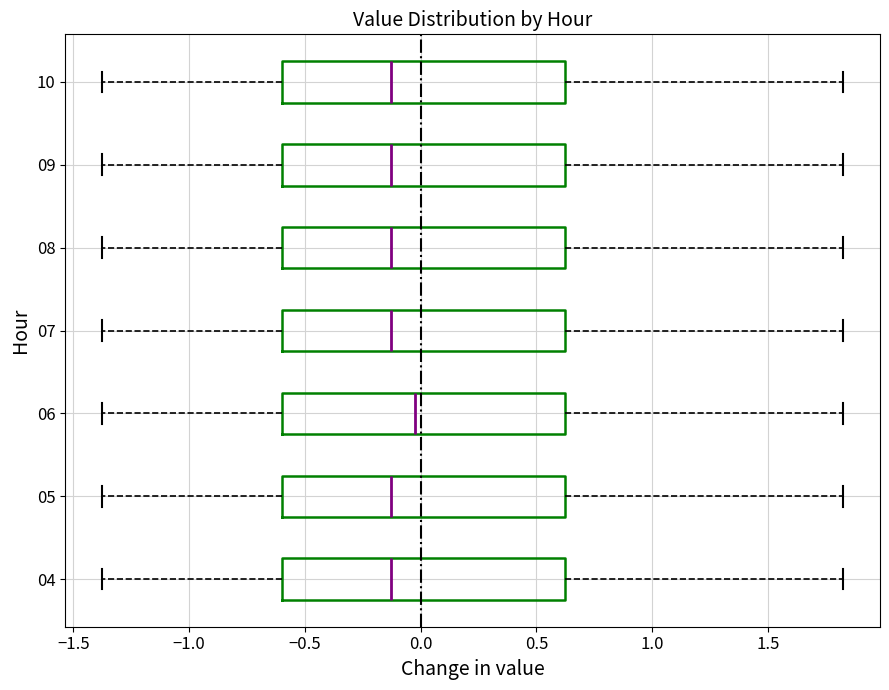

Where does the median line of the box at y = 09 sit on the x-axis? The values are not printed on the chart, so give them approximately, as read against the axis.

-0.15